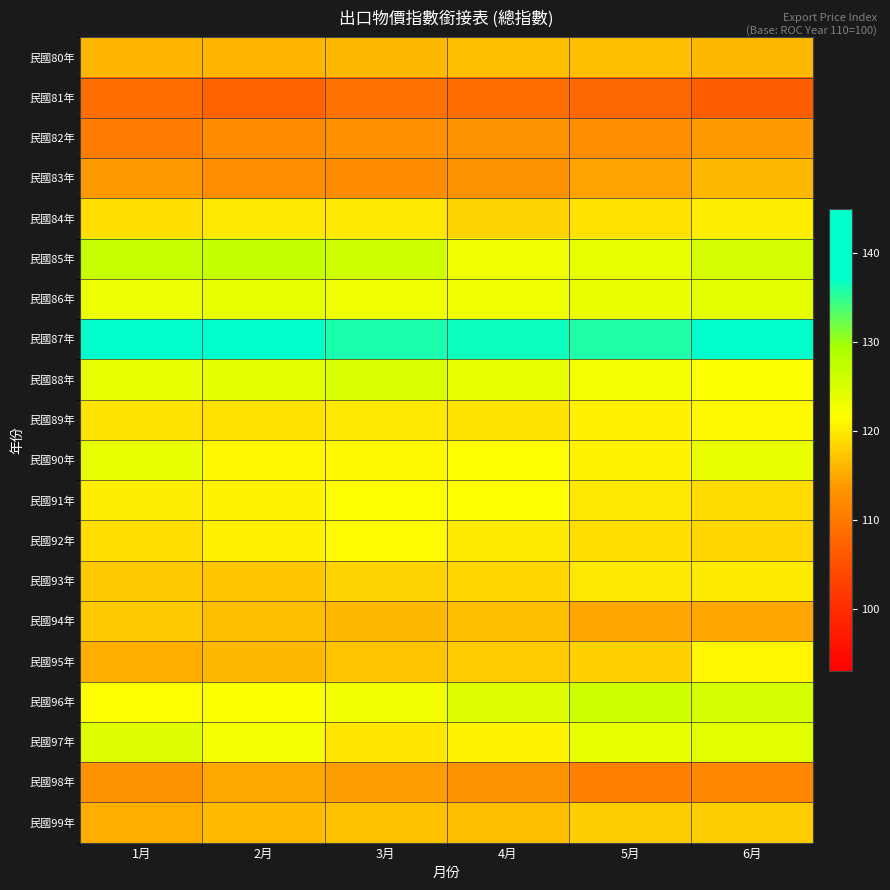

Rank the series by their maximum value, from lowest to highest.

民國81年, 民國82年, 民國98年, 民國83年, 民國80年, 民國94年, 民國99年, 民國93年, 民國84年, 民國95年, 民國89年, 民國92年, 民國91年, 民國90年, 民國86年, 民國97年, 民國88年, 民國96年, 民國85年, 民國87年